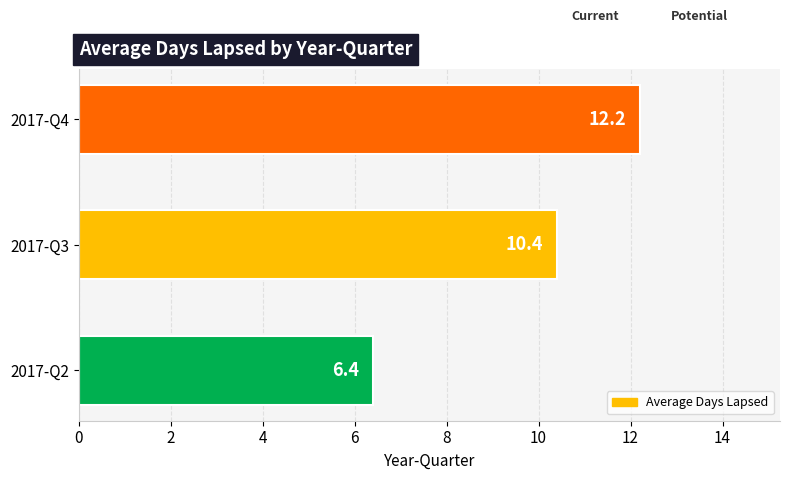

True or false: the data shows 10.3 at 2017-Q2.

False